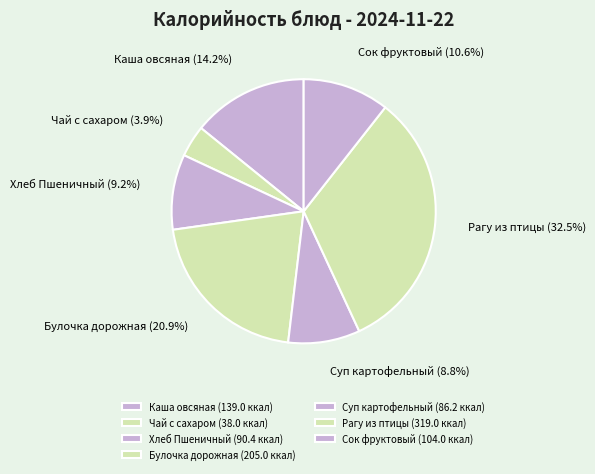

Which category has the biggest portion of the pie?

Рагу из птицы